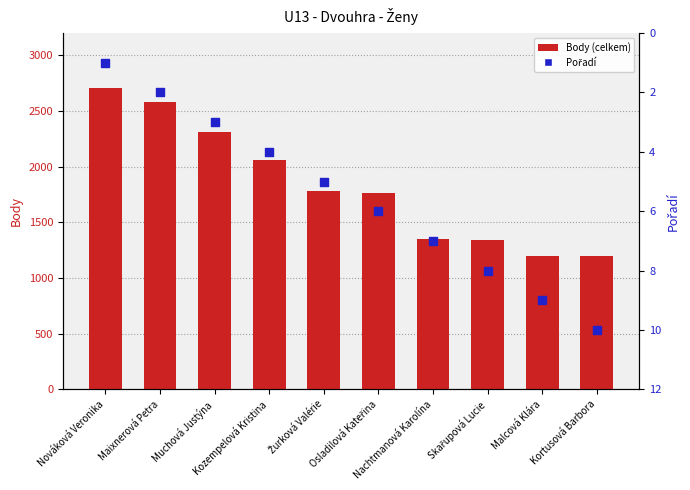

Which series reaches the minimum Y coordinate?

Pořadí